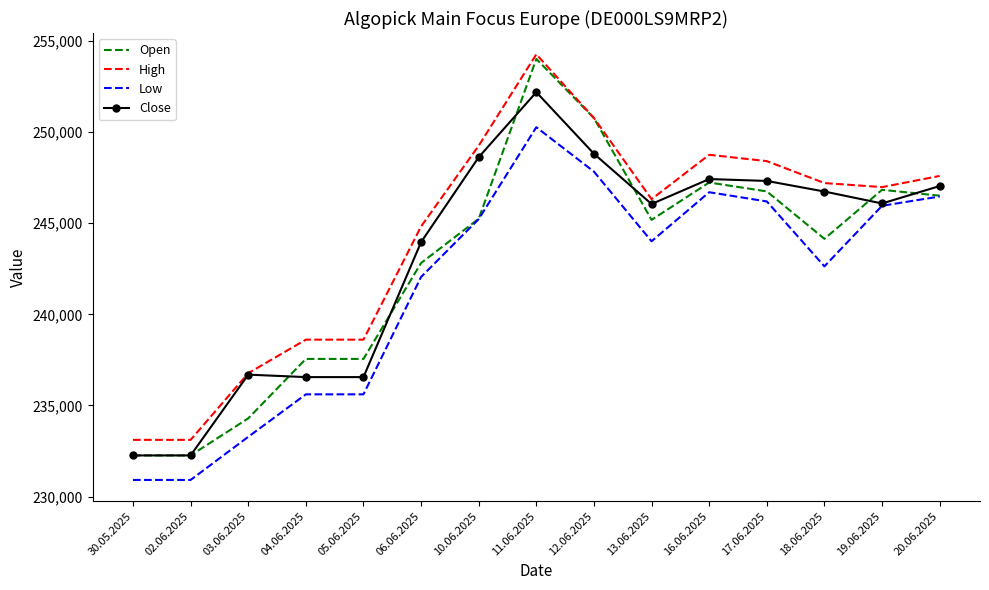

True or false: Low and High intersect in this chart.

False